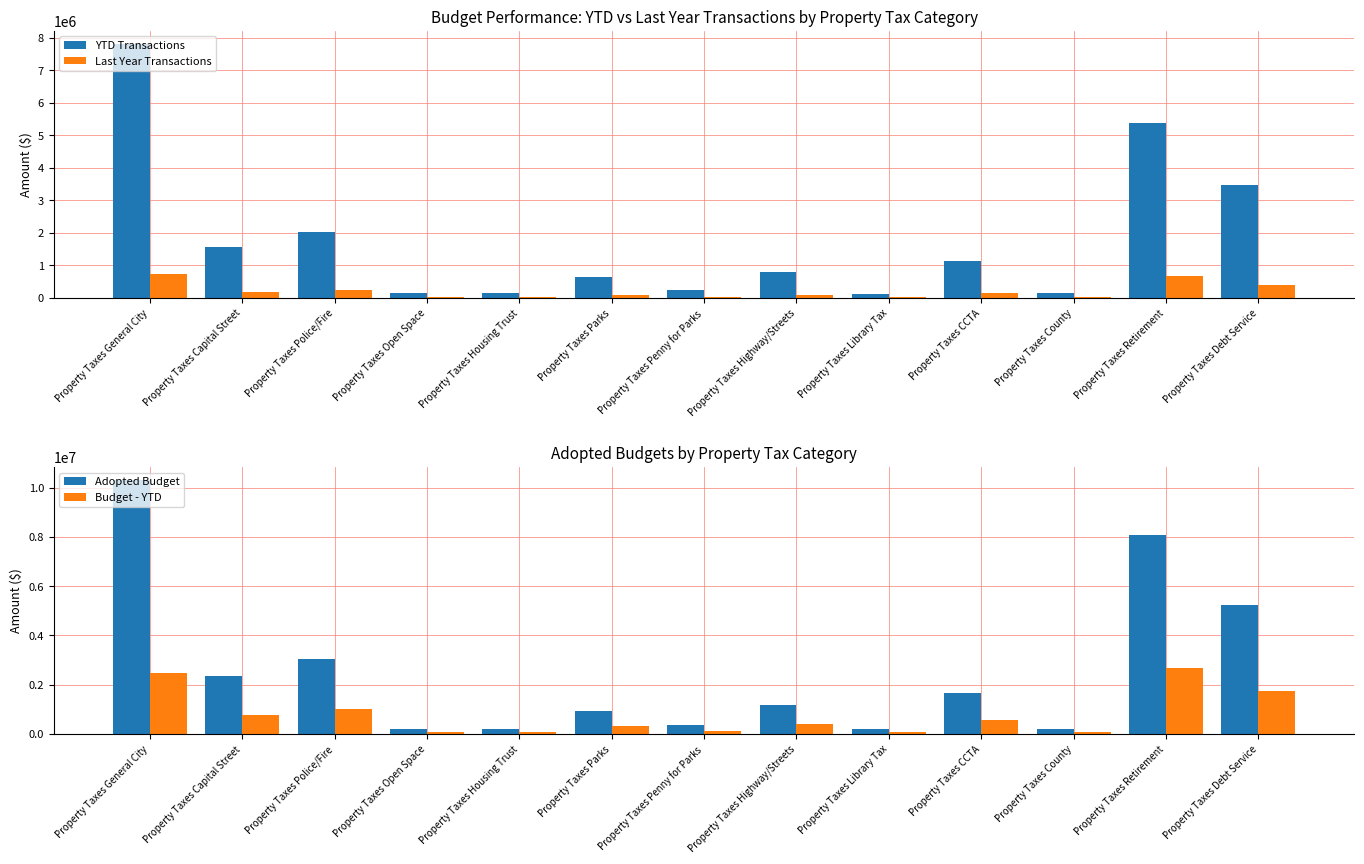

Does the chart contain stacked bars?

No